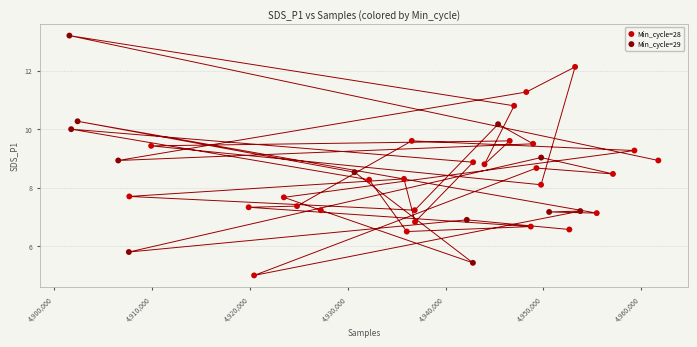

Which series contains the highest Y value?

Min_cycle=29